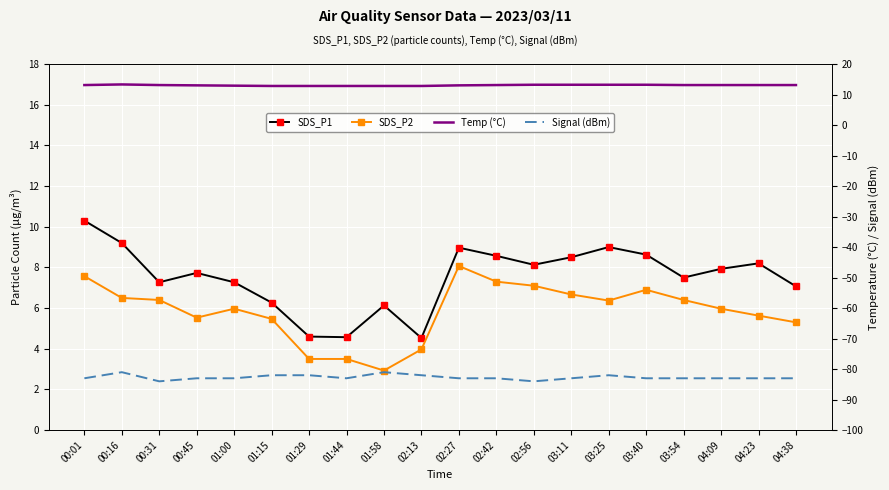

Between 04:23 and 02:13, which is larger?

04:23